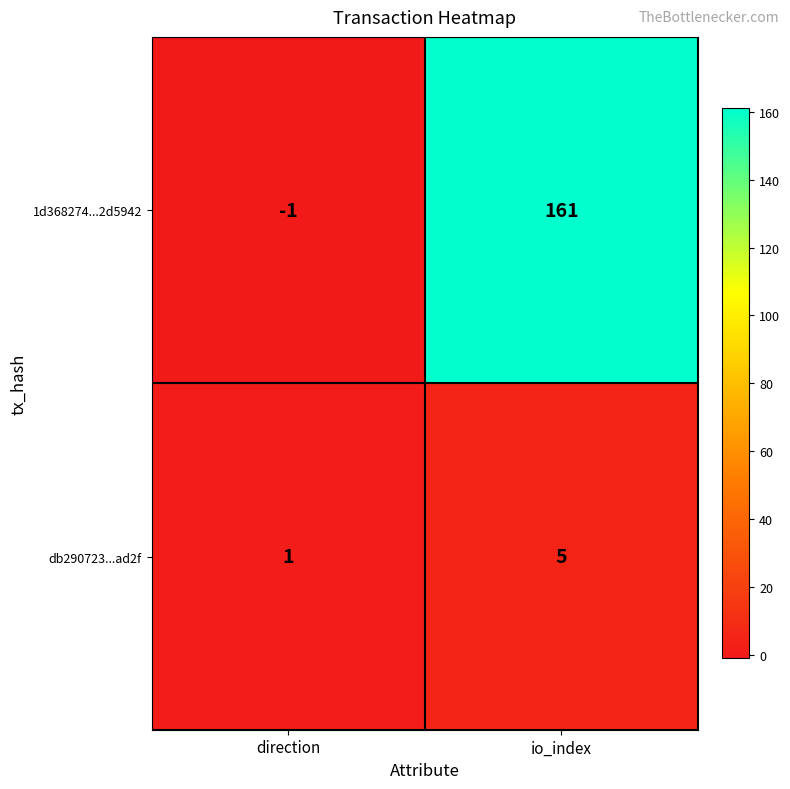

At which label is 1d368274...2d5942 closest to 80?

direction